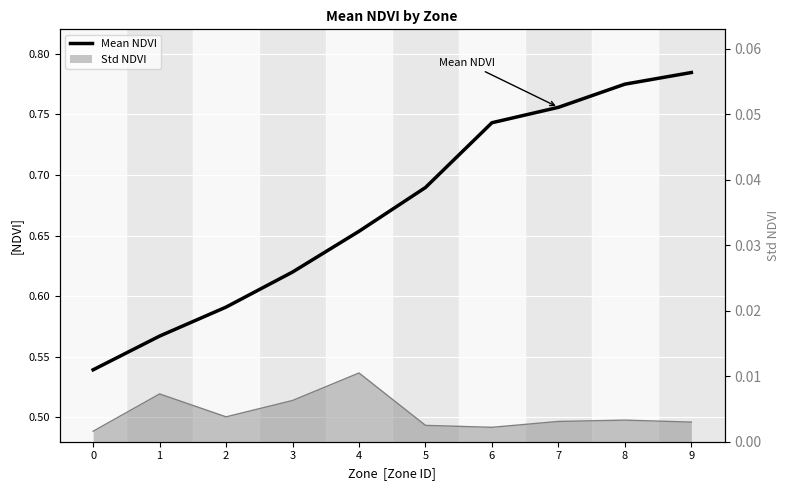

How many series are shown in this chart?

2